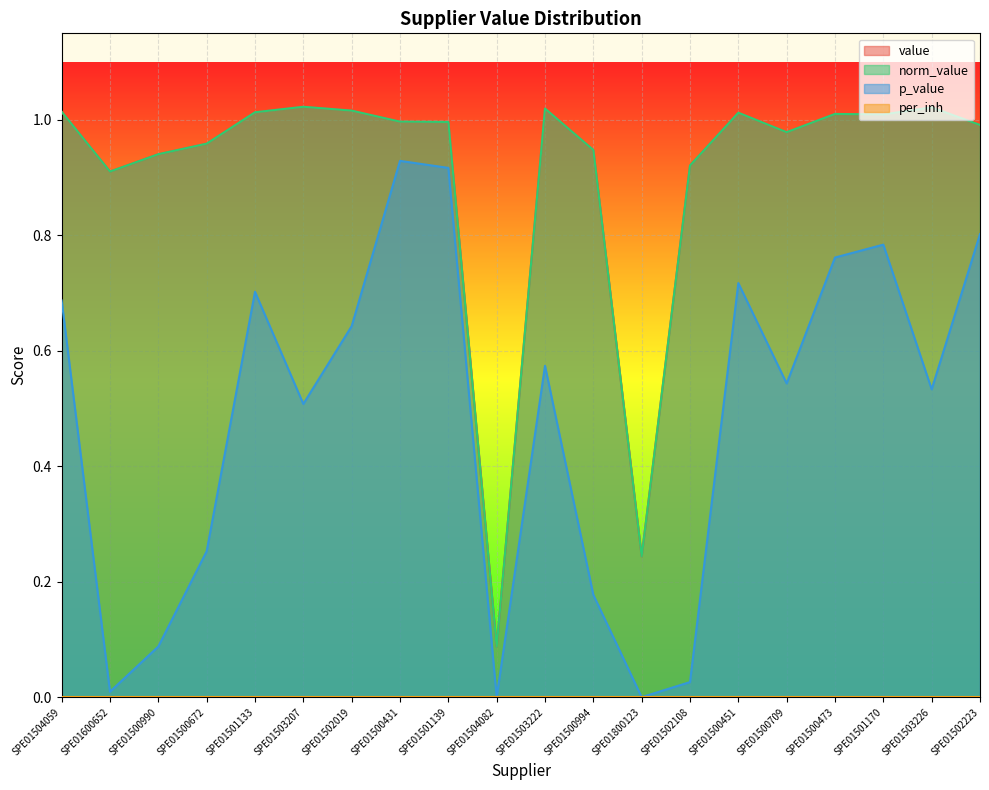

Does the chart display data point markers on the line(s)?

No